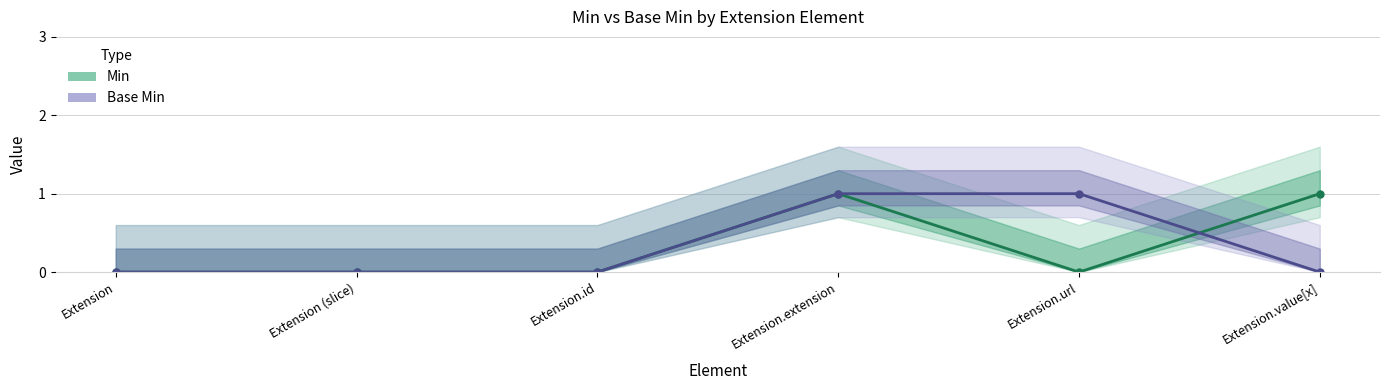

Where do Base Min and Min first cross each other?

Extension.url and Extension.value[x]